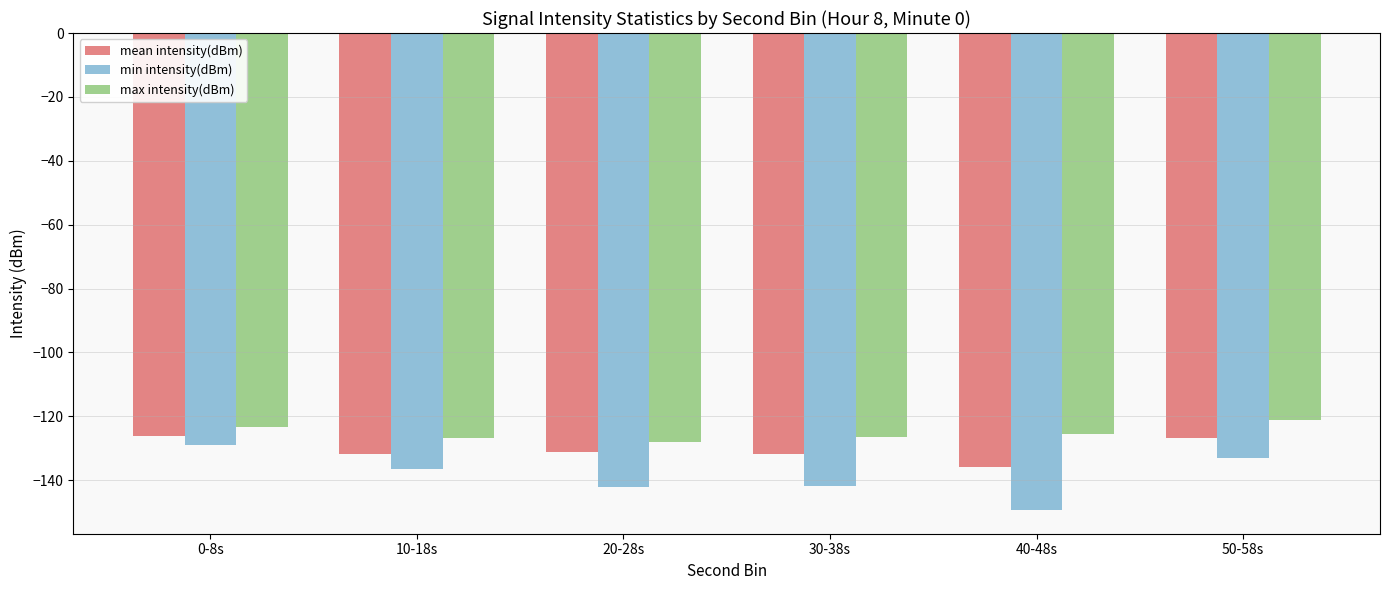

Is it true that max intensity(dBm) equals -123.3 at 0-8s?

True